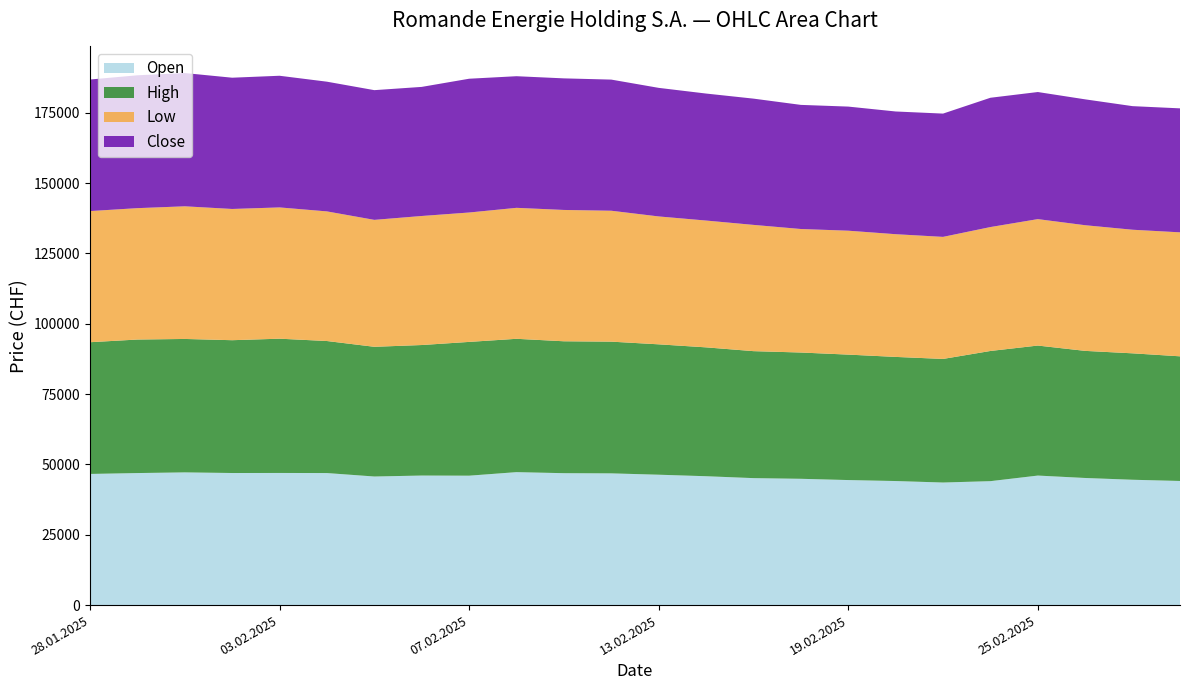

Reading left to right, extract all data points from this chart.

Open: 46623	46937	47178	46955	46973	46939	45711	46052	46006	47267	46894	46828	46351	45813	45136	44896	44449	44102	43574	44059	46046	45186	44556	44126
High: 46830	47470	47436	47215	47734	46939	46114	46403	47559	47400	46894	46828	46351	45813	45142	44896	44600	44127	43938	46284	46222	45186	44947	44315
Low: 46623	46707	47157	46655	46668	46082	45125	45874	46000	46561	46687	46541	45466	45081	44887	43909	44051	43626	43390	44053	44946	44672	43937	44076
Close: 46765	47232	47374	46664	46807	46113	46114	45893	47559	46794	46778	46619	45711	45150	44887	44125	44122	43626	43828	45966	45185	44750	43937	44076